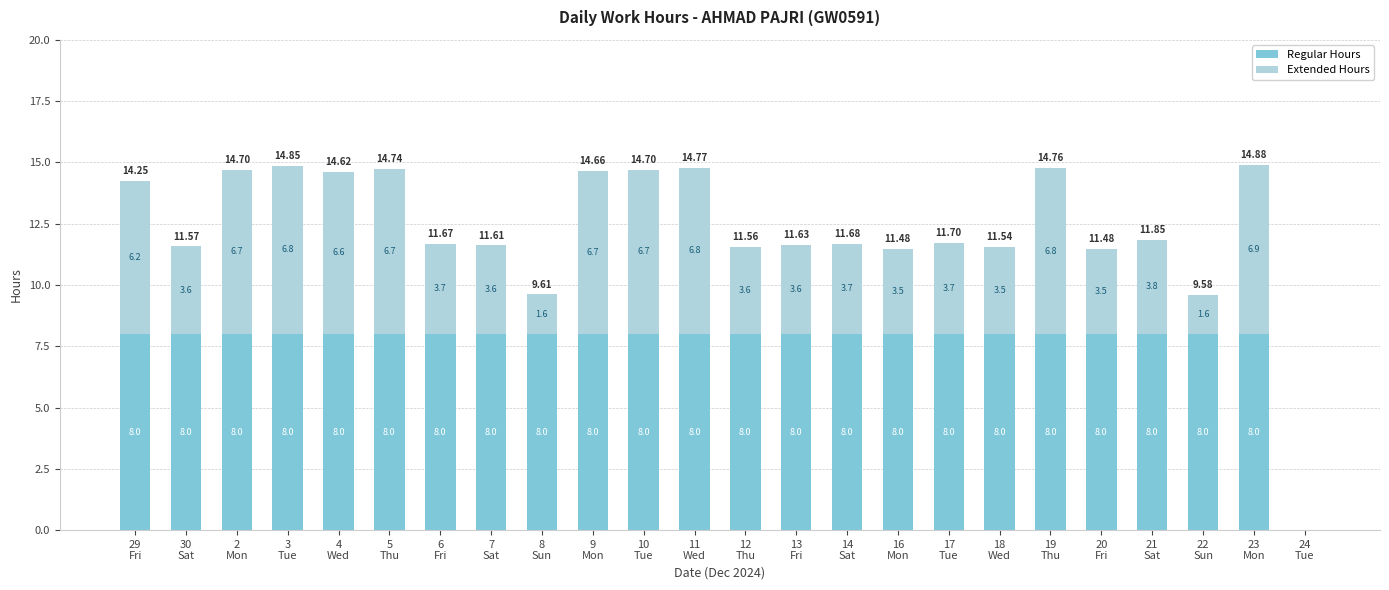

What are all the series names shown in the legend?

Regular Hours, Extended Hours